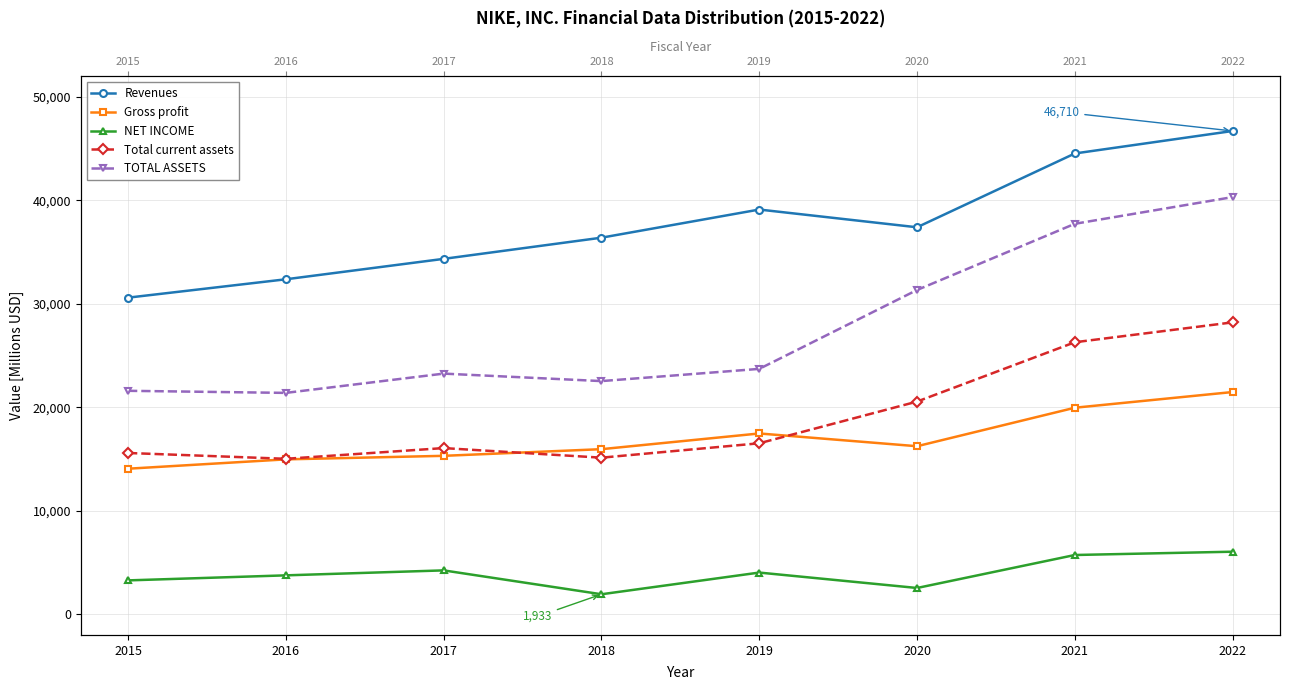

What is the lowest value of the TOTAL ASSETS series?

21396